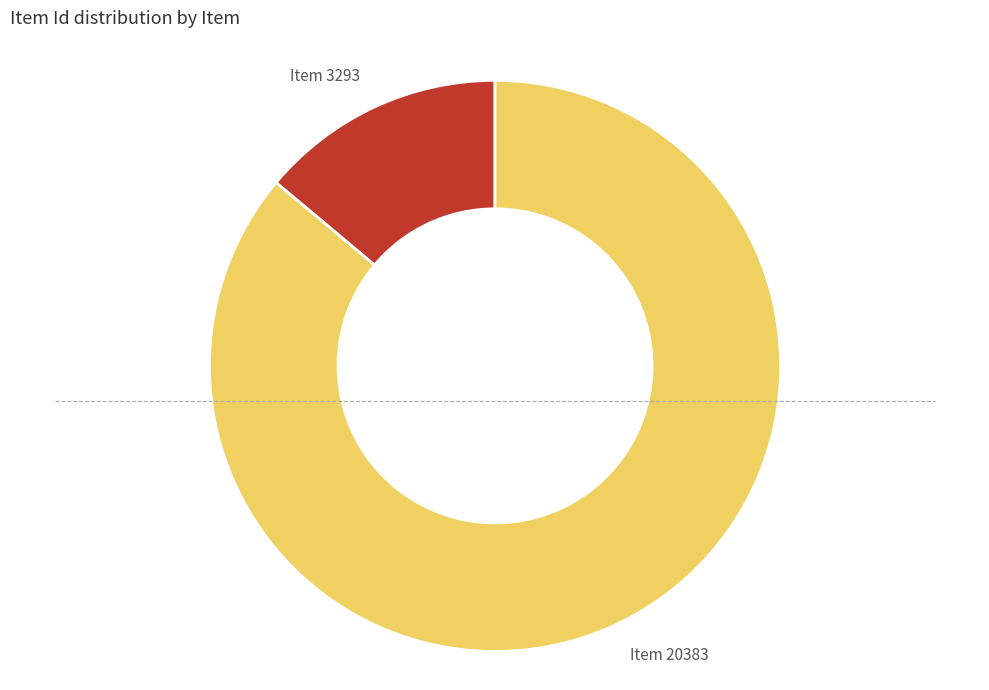

What is the ratio of the value at Item 3293 to the value at Item 20383?

0.2